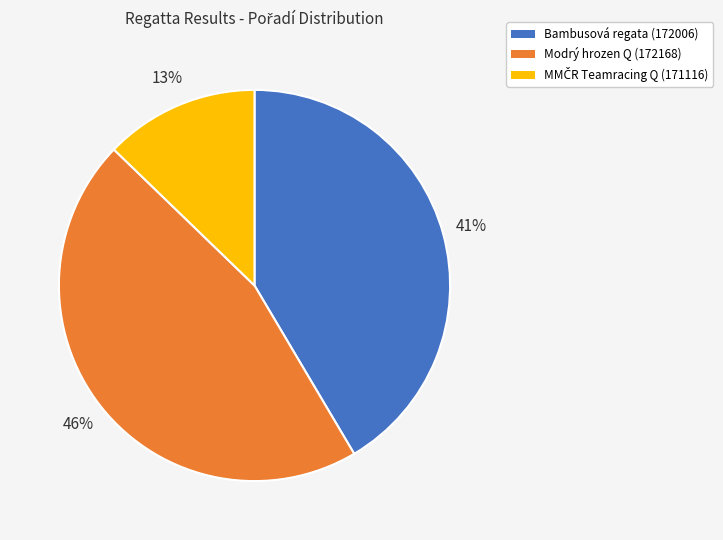

To the nearest percent, what is the average slice percentage?

33%